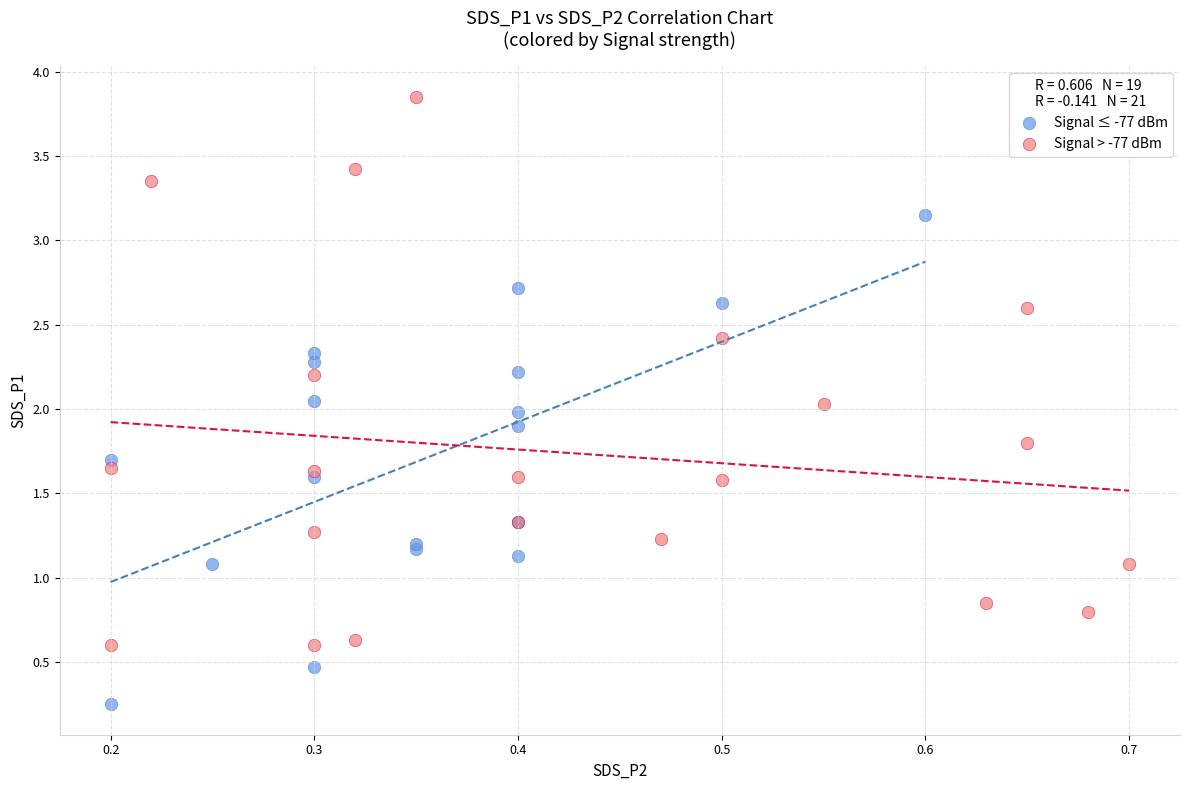

Which series contains the lowest Y value?

Signal ≤ -77 dBm